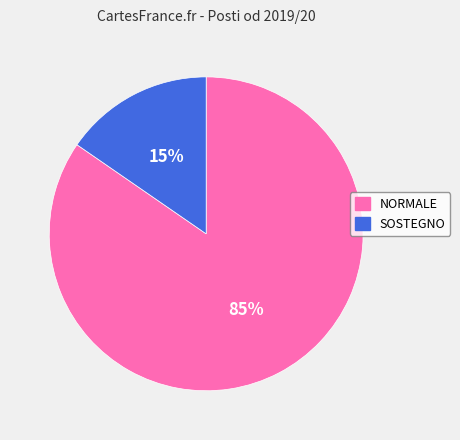

To the nearest percent, what is the average slice percentage?

50%